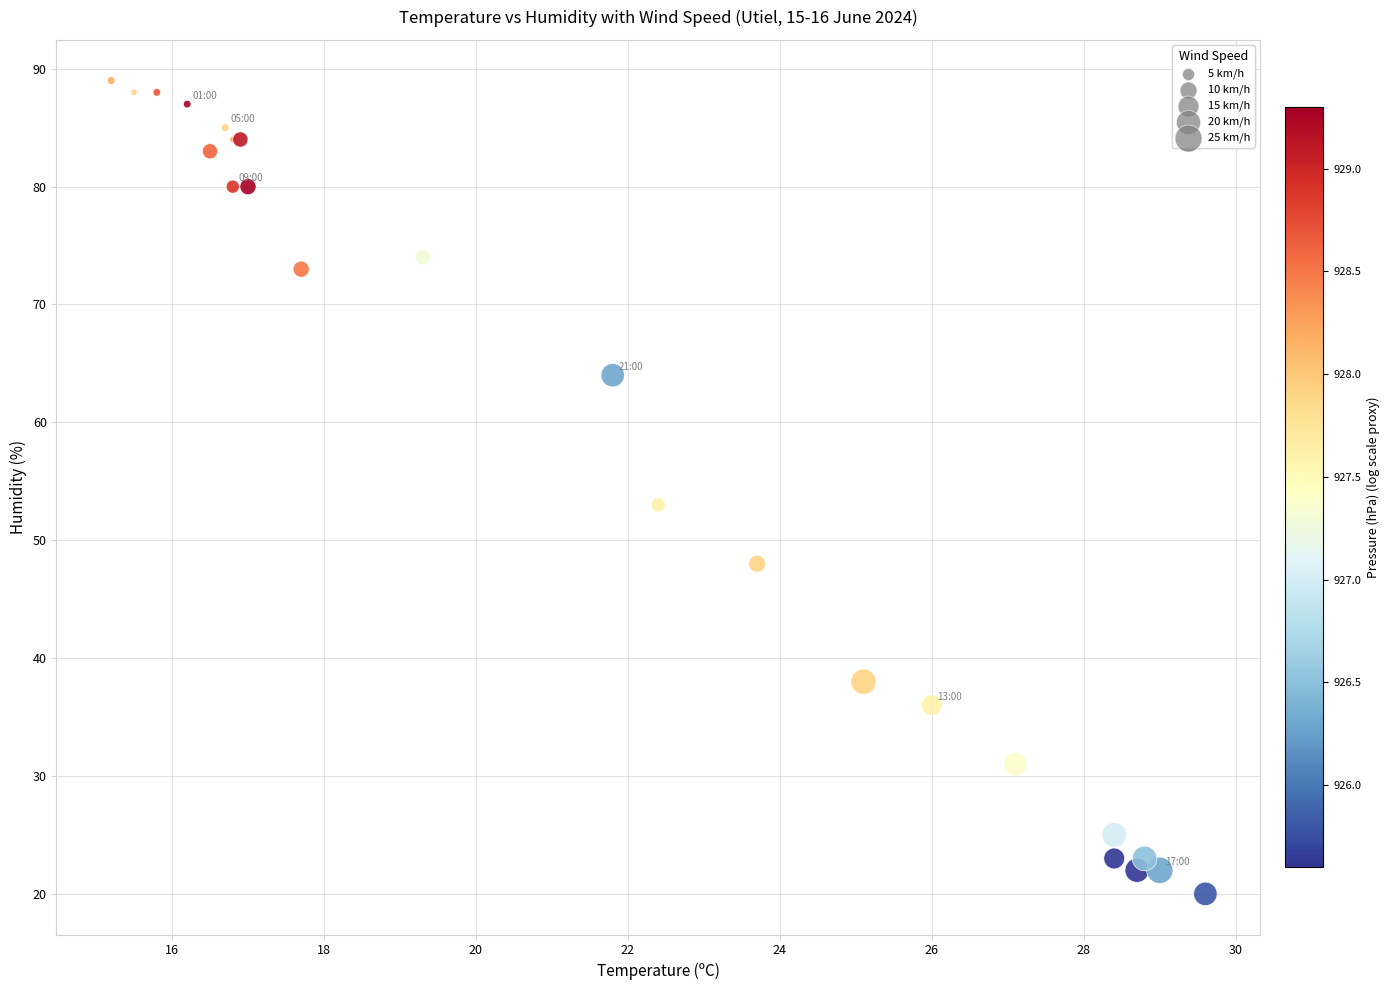

What Y value in the scatter plot is closest to 54?

53